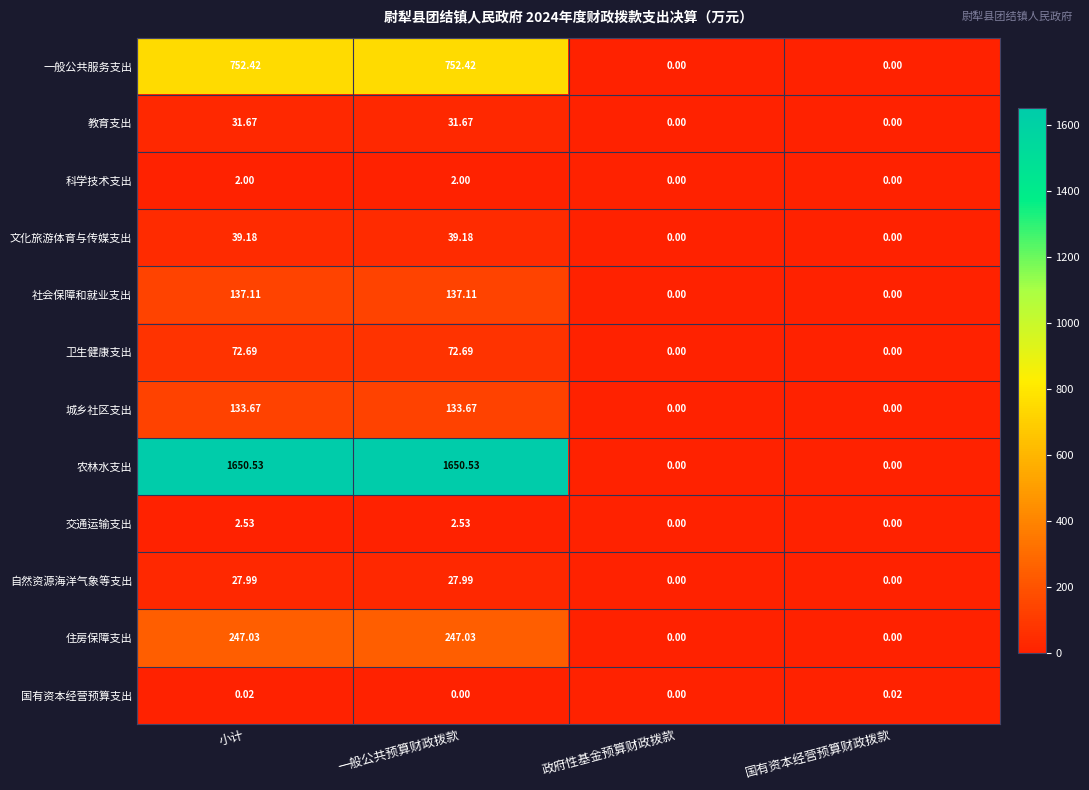

List the series in order of their peak value, highest first.

农林水支出, 一般公共服务支出, 住房保障支出, 社会保障和就业支出, 城乡社区支出, 卫生健康支出, 文化旅游体育与传媒支出, 教育支出, 自然资源海洋气象等支出, 交通运输支出, 科学技术支出, 国有资本经营预算支出